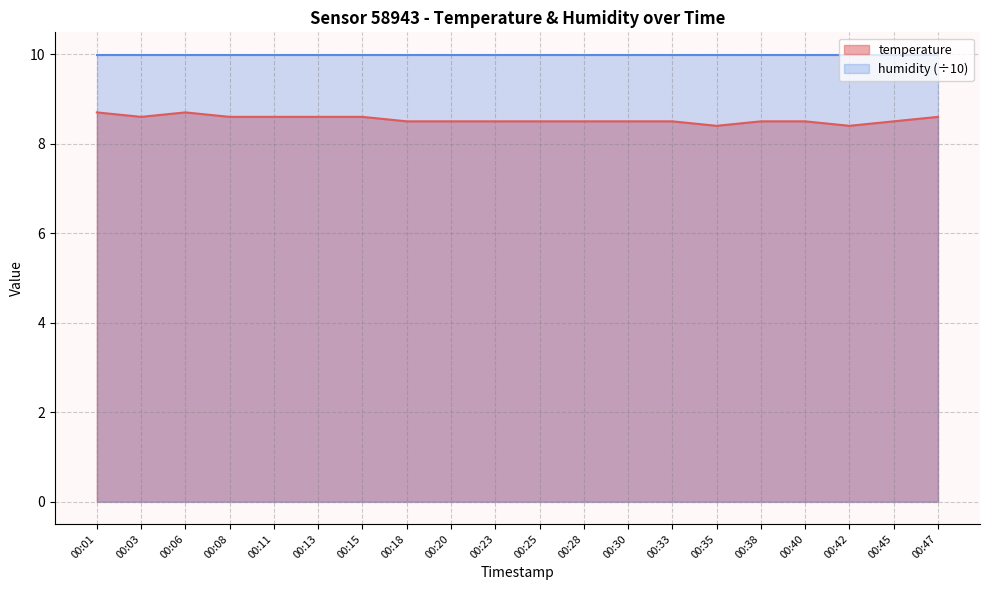

Does the chart have visible grid lines?

Yes